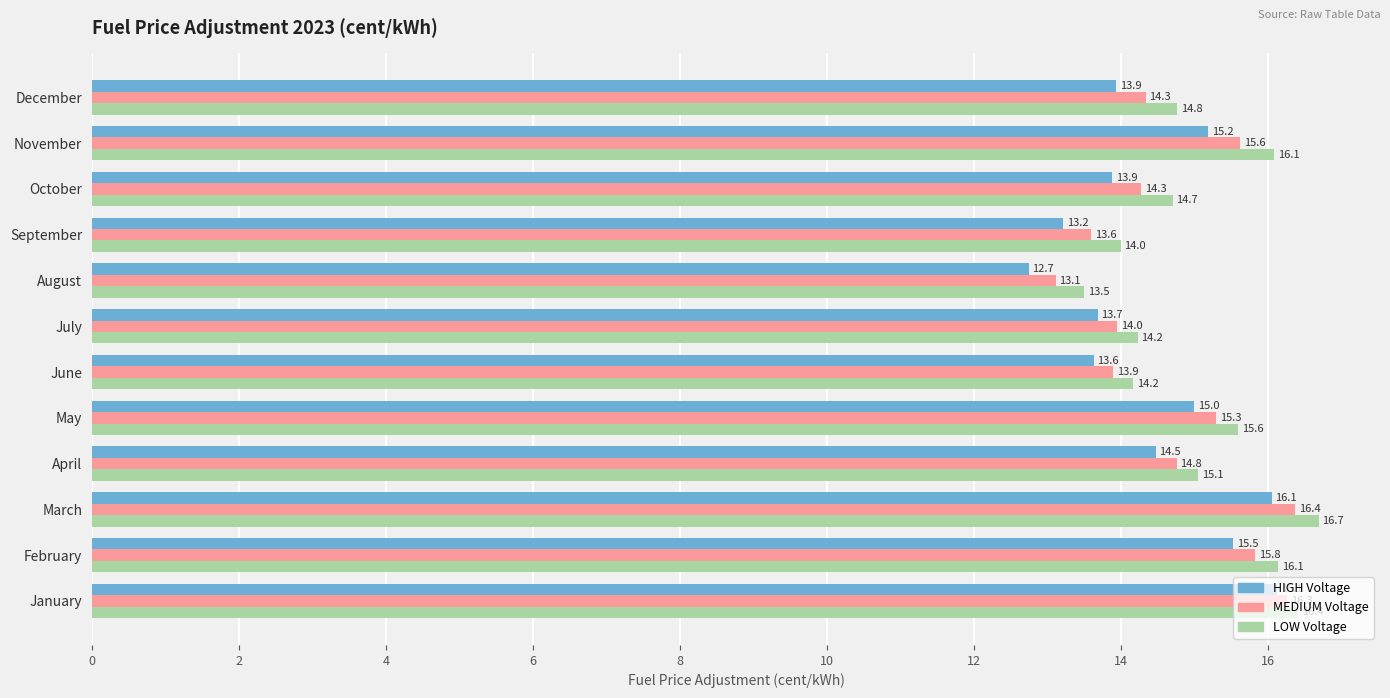

At which category is the sum across all series the highest?

March